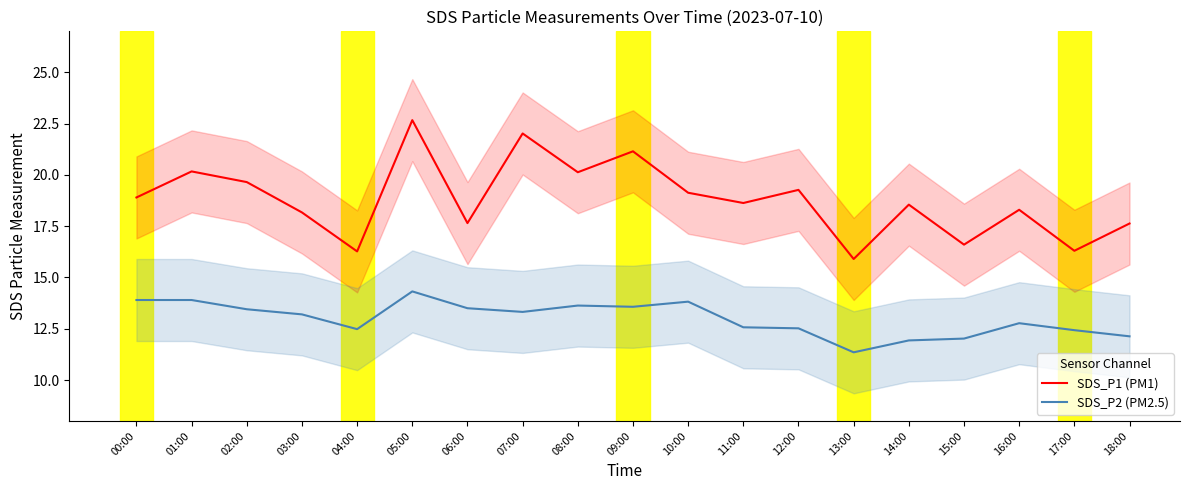

What is the total value across all series at 03:00?

31.4